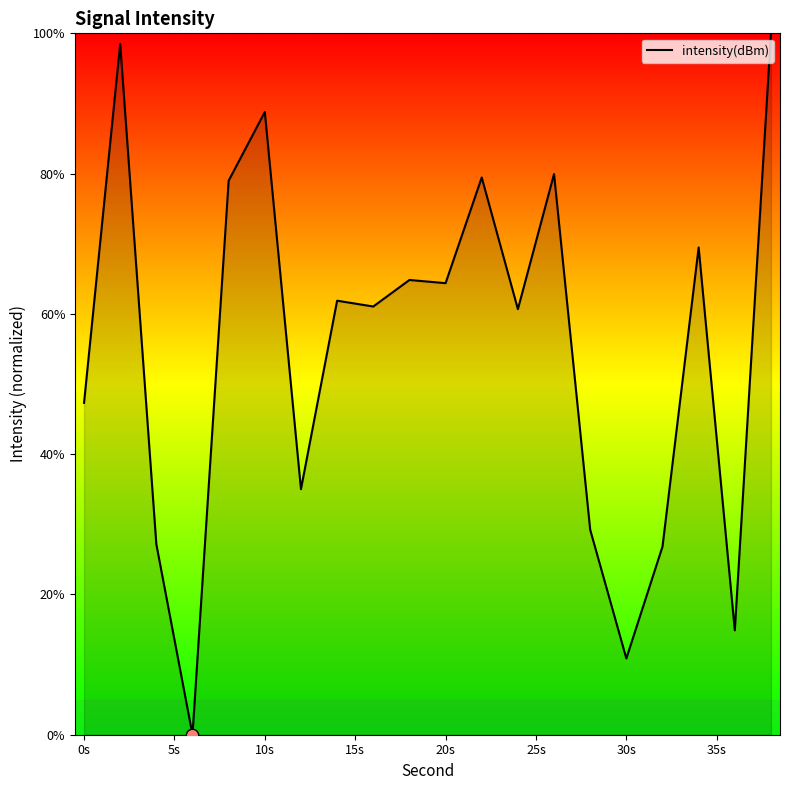

What is the difference between the maximum and minimum values?

100.0